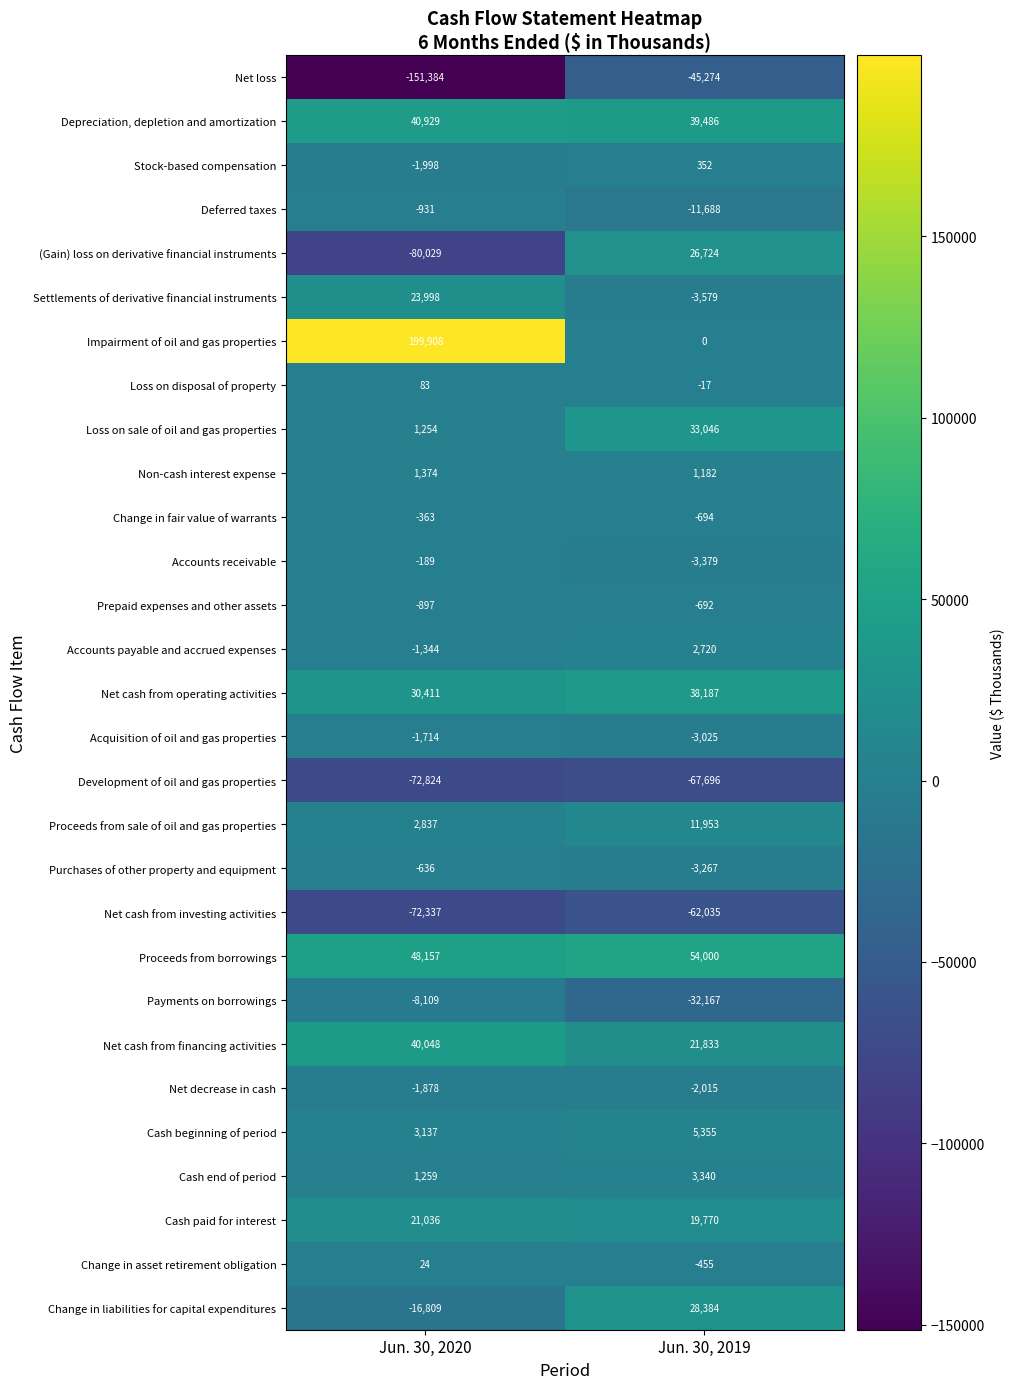

Rank the categories by Loss on sale of oil and gas properties value from lowest to highest.

Jun. 30, 2020, Jun. 30, 2019